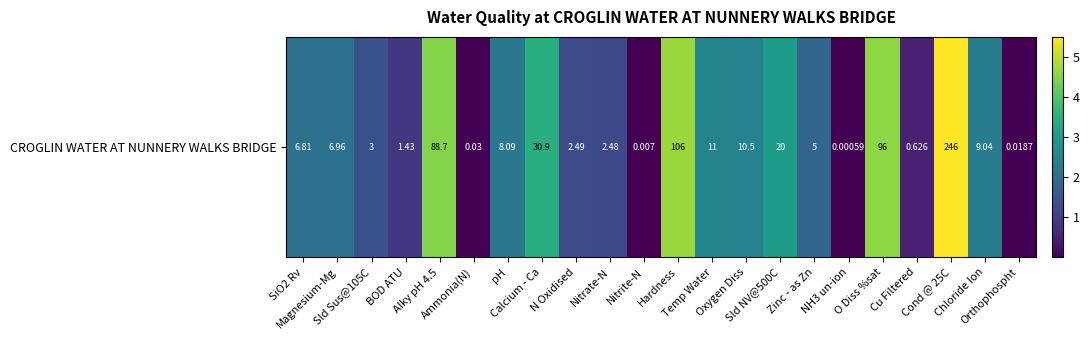

Count the number of values greater than 2.

12